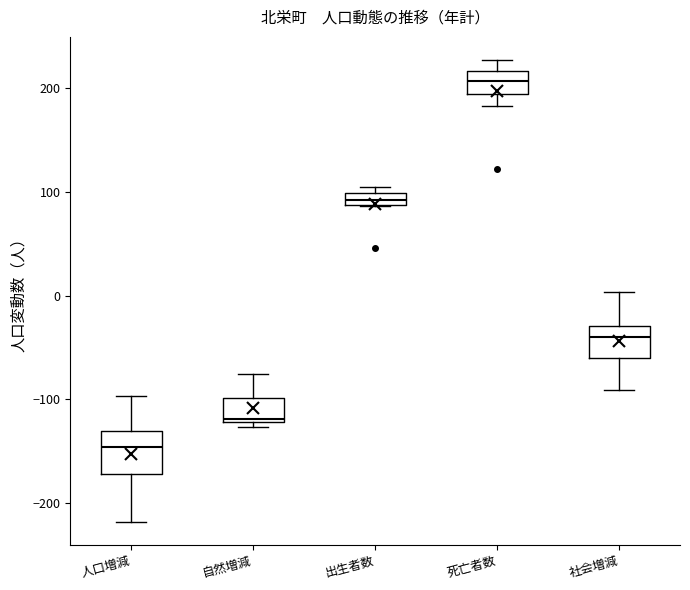

Which box has the lowest median line?

人口増減